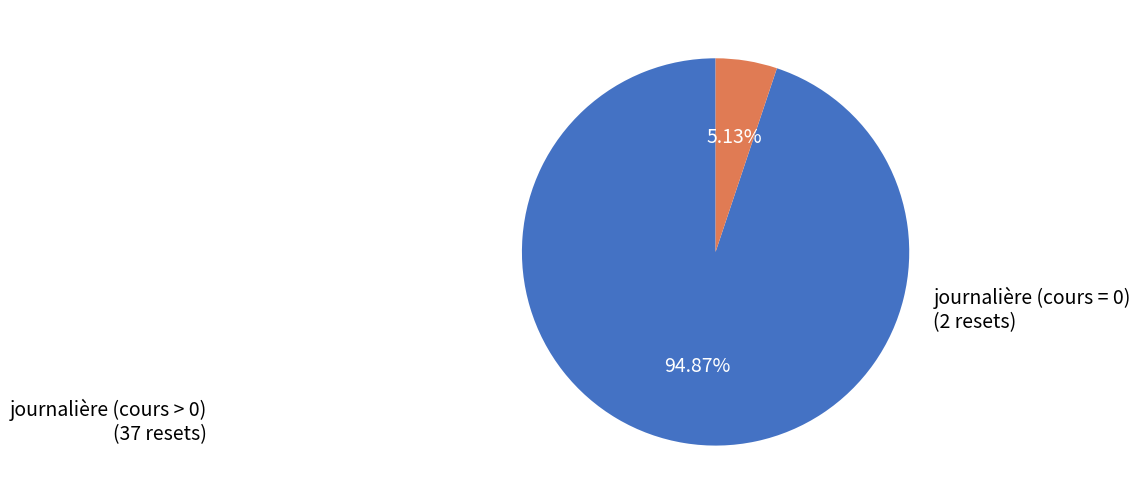

Is there any slice that represents more than half of the pie?

Yes